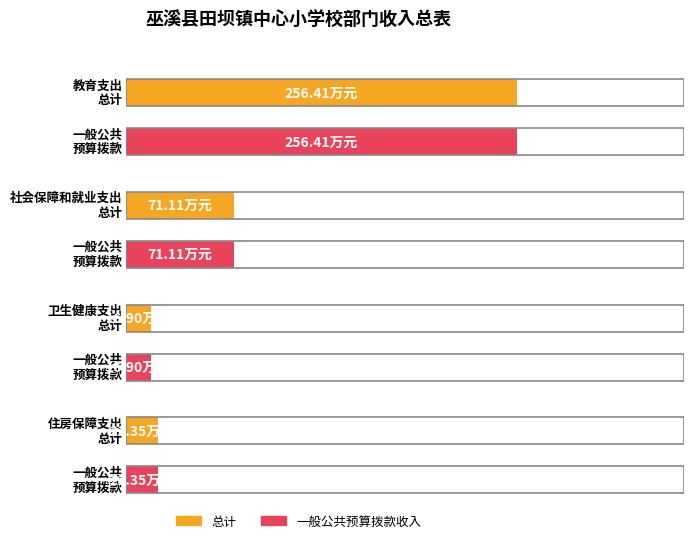

Rank the categories by 总计 value from highest to lowest.

教育支出, 社会保障和就业支出, 住房保障支出, 卫生健康支出